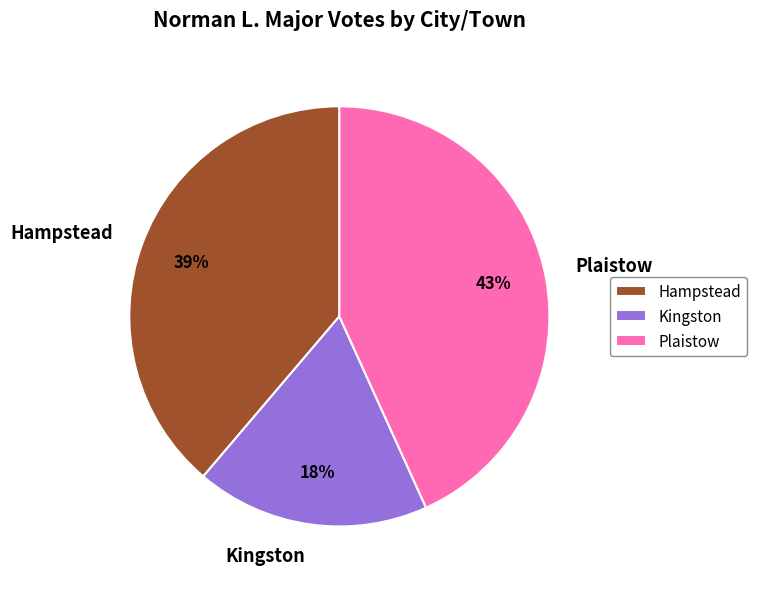

How many slices are in this pie chart?

3